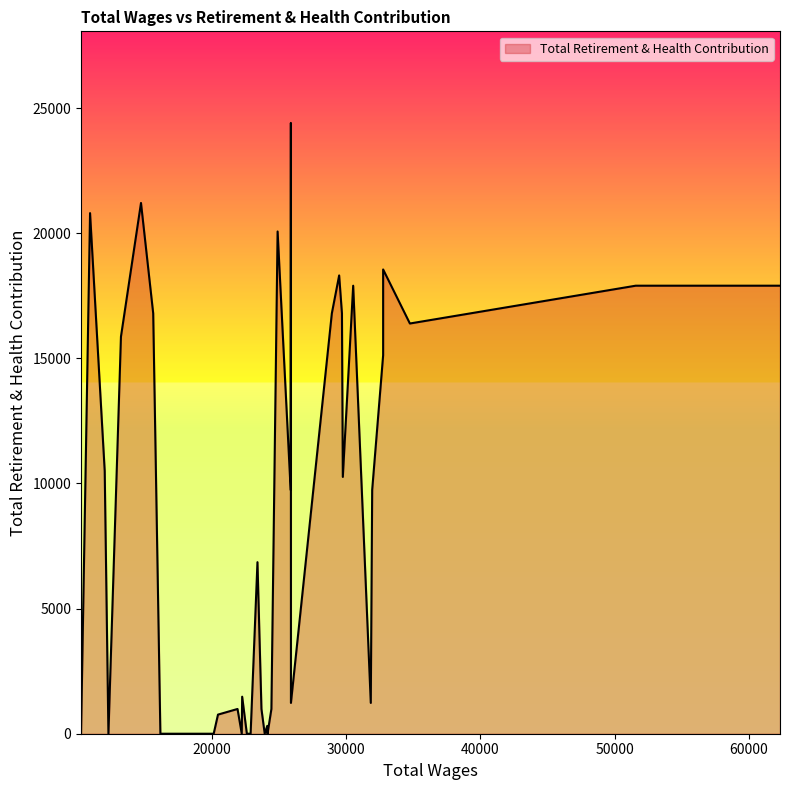

Rank the categories by value from highest to lowest.

25888, 14726, 10932, 24900, 32760, 29484, 62318, 51572, 30529, 29692, 28940, 15635, 34752, 13233, 32760, 12023, 29757, 31944, 25872, 23400, 22261, 31840, 25893, 24438, 23697, 21915, 20460, 24130, 24150, 23940, 22890, 22610, 22230, 20140, 19740, 17400, 16800, 16170, 12300, 10260